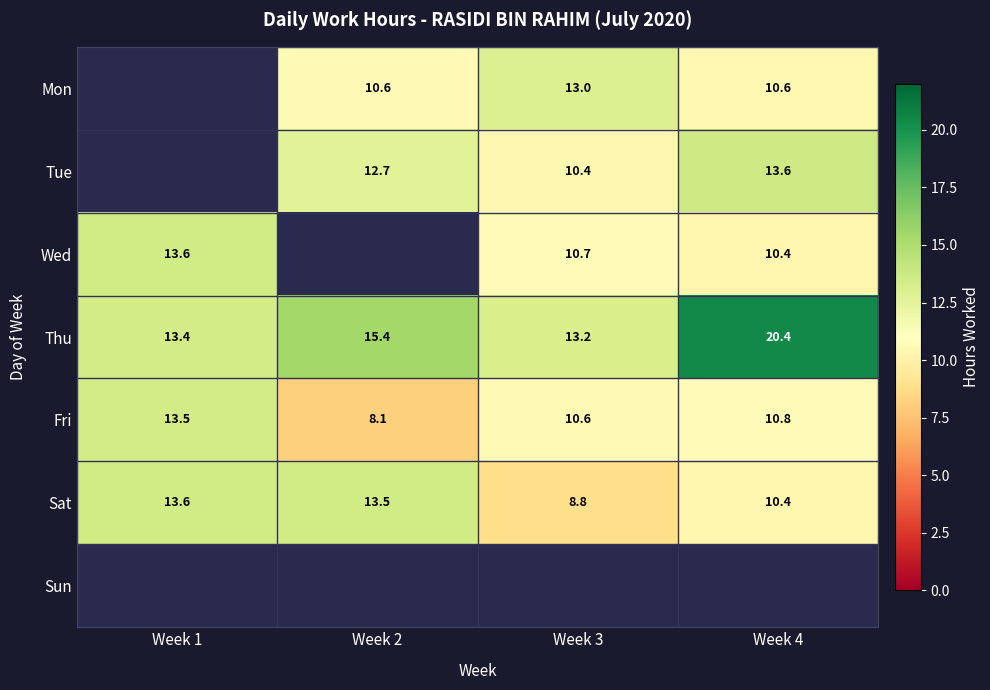

Between Week 3 and Week 4, which series saw the biggest shift?

Thu